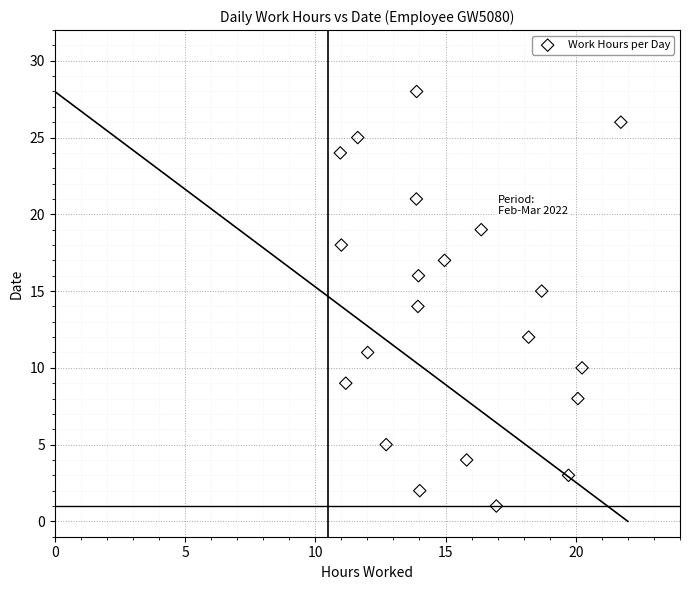

What is the range of Y values (max minus min)?

27